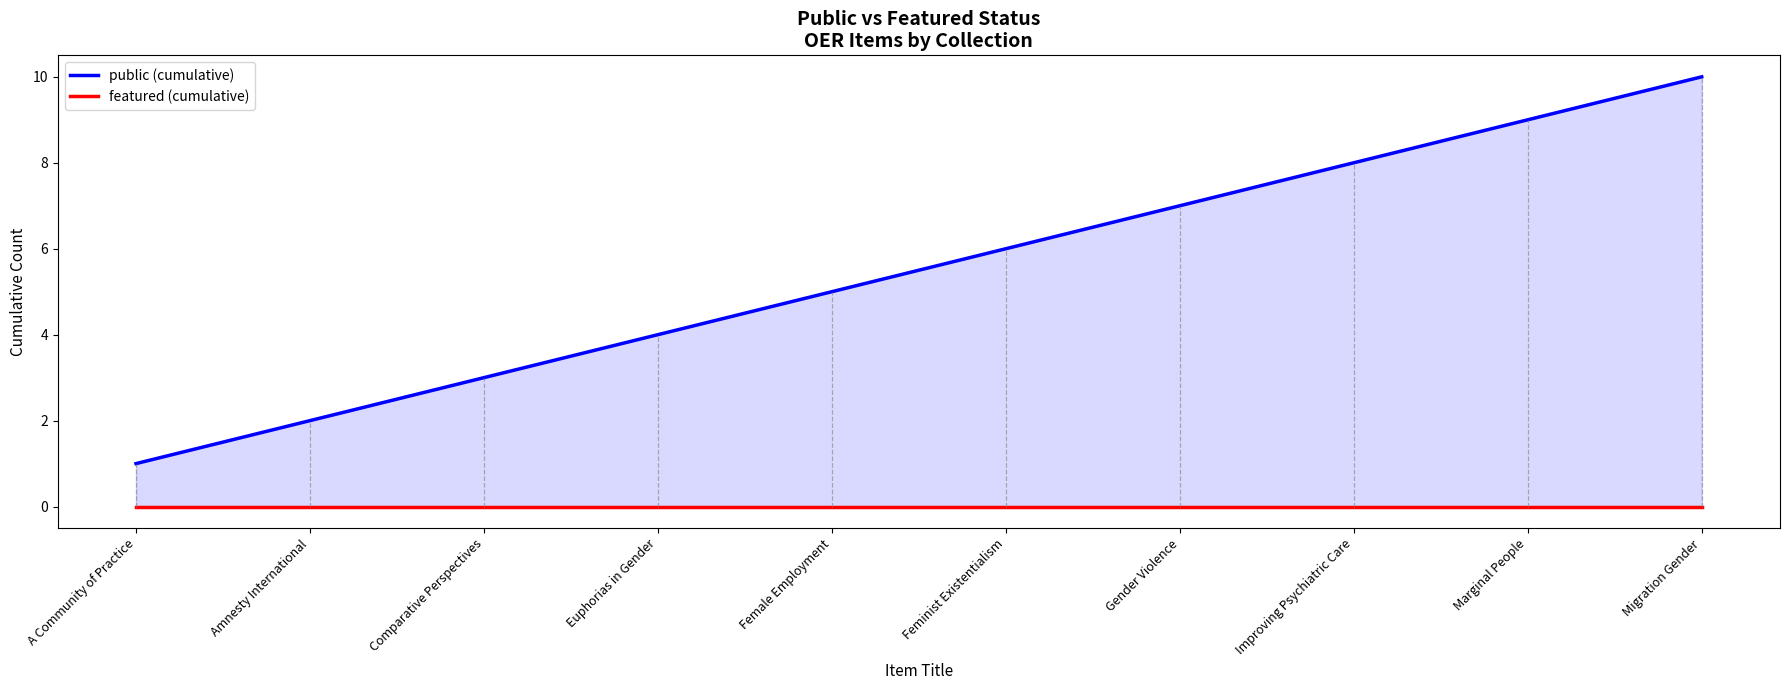

Is it true that public (cumulative) equals 4 at Euphorias in Gender?

True